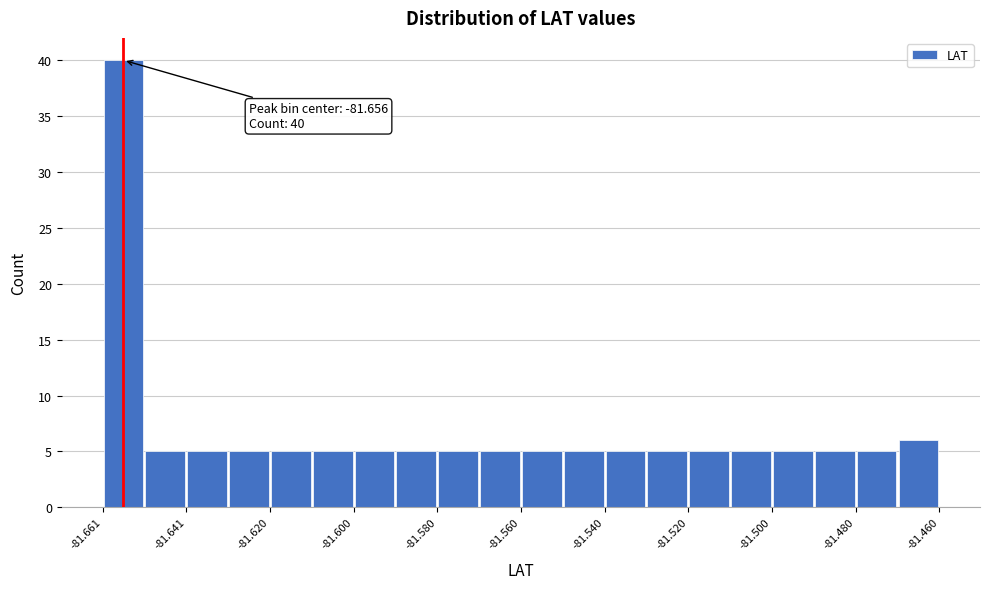

Around what value on the x-axis is the tallest bar? Give the approximate position of its centre, as read against the axis.

-81.655